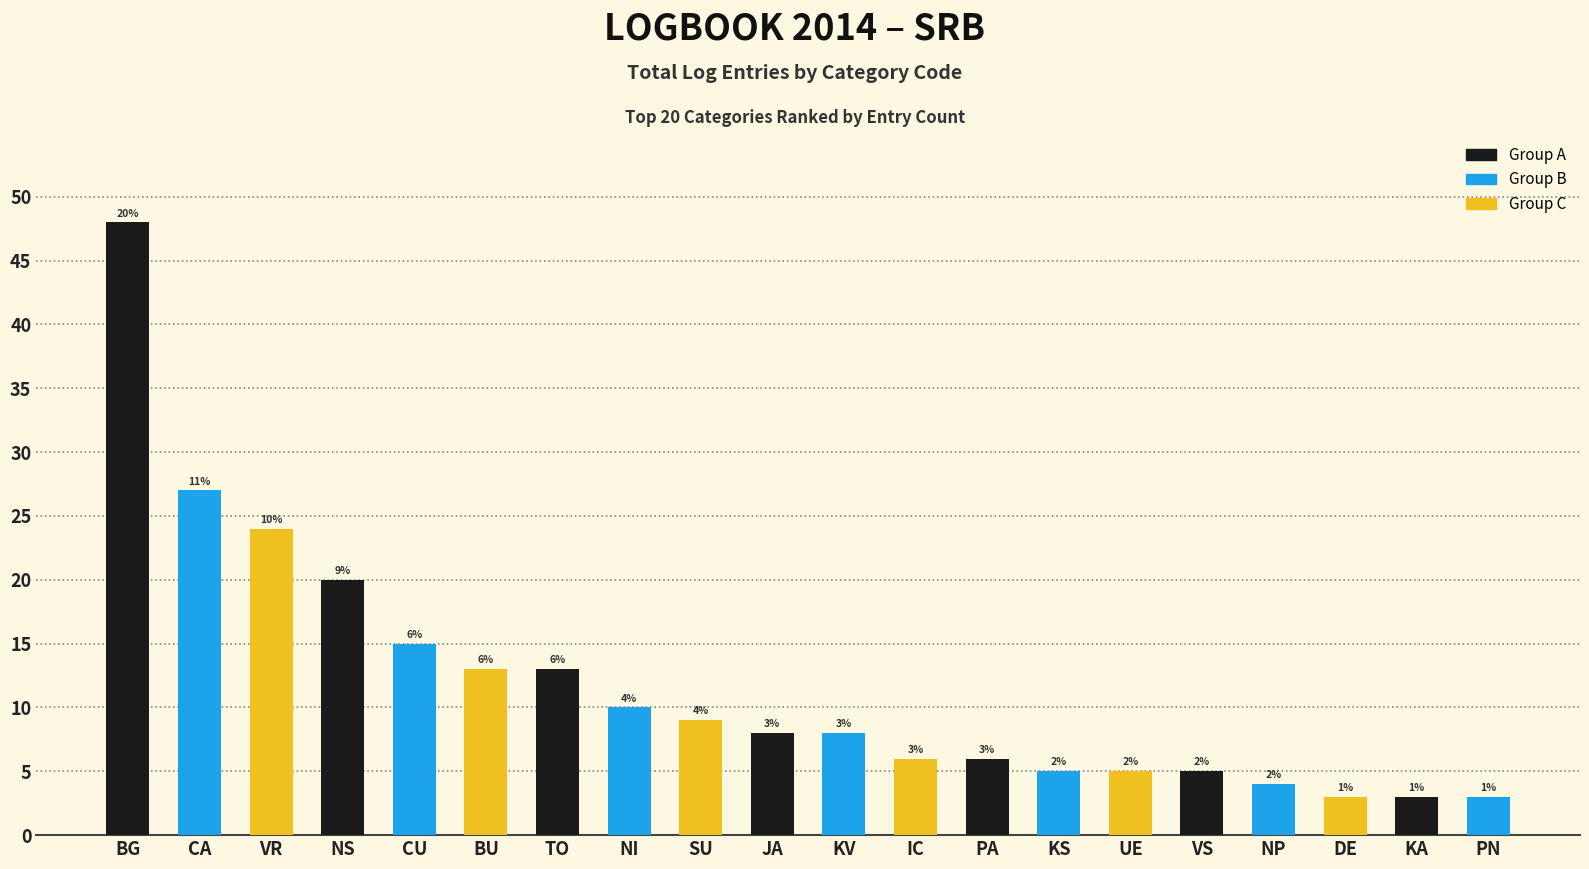

How many bars are there in total?

20